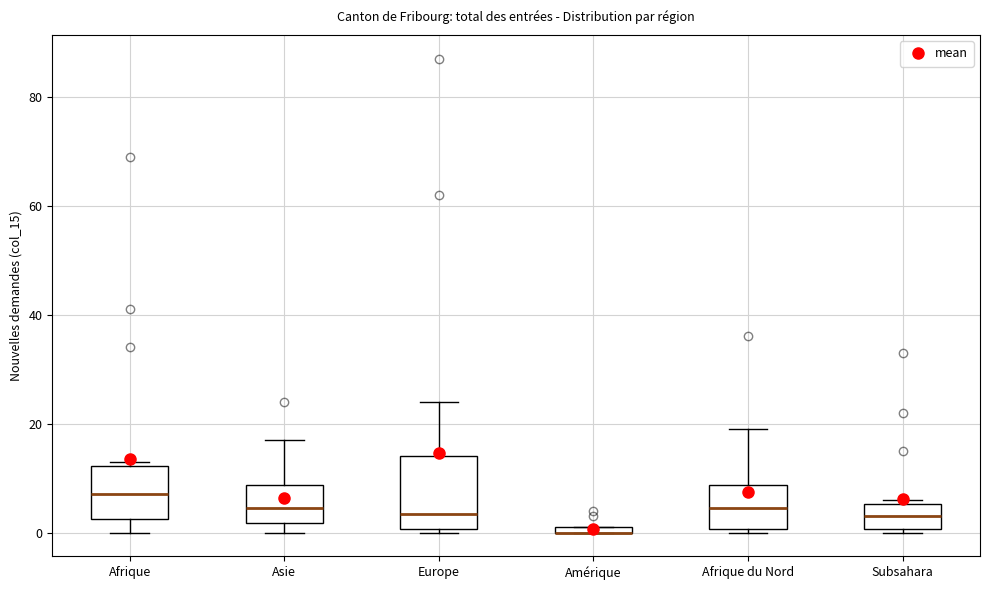

Where is the upper edge of the box for Afrique du Nord on the y-axis? The values are not printed on the chart, so give them approximately, as read against the axis.

8